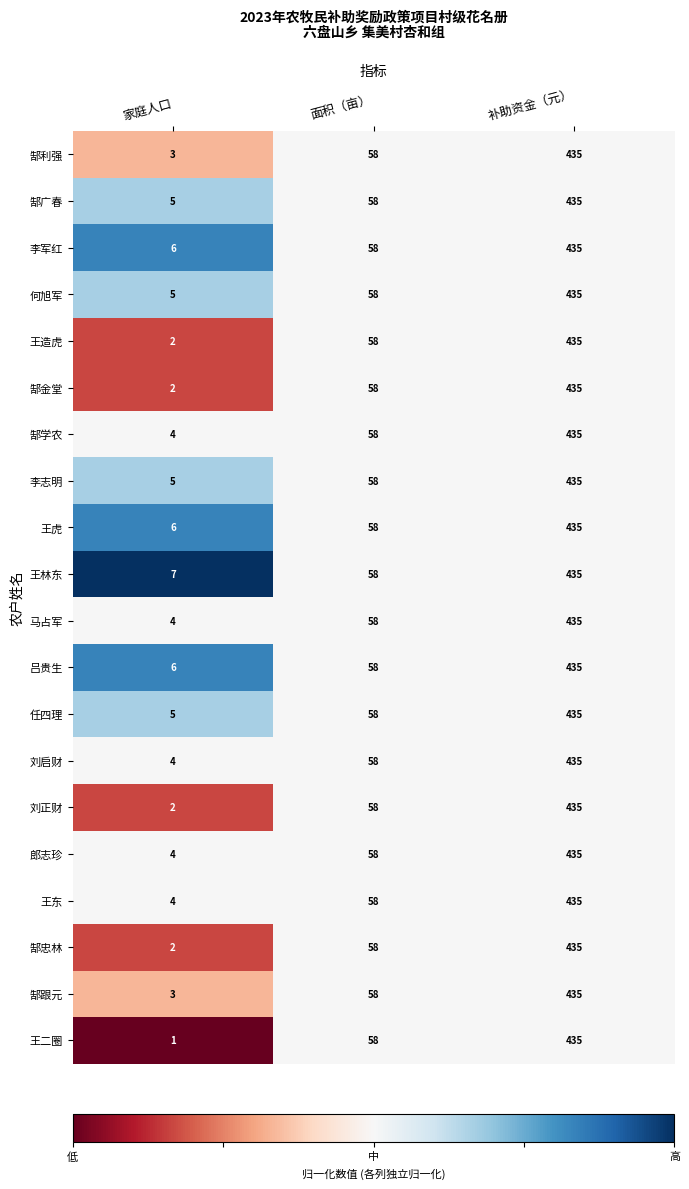

Is the value of 郎志珍 at 家庭人口 greater than the value of 刘正财 at 补助资金（元）?

No